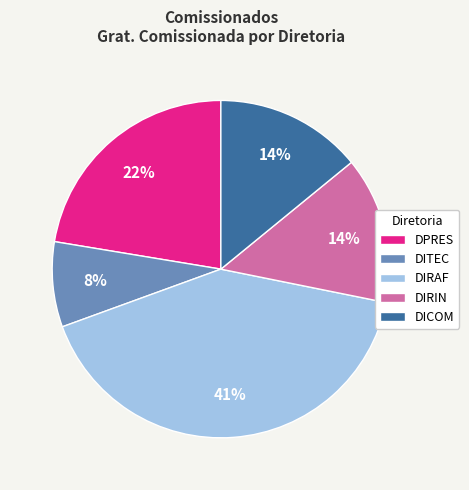

Is it true that DITEC is 32% of the pie?

False